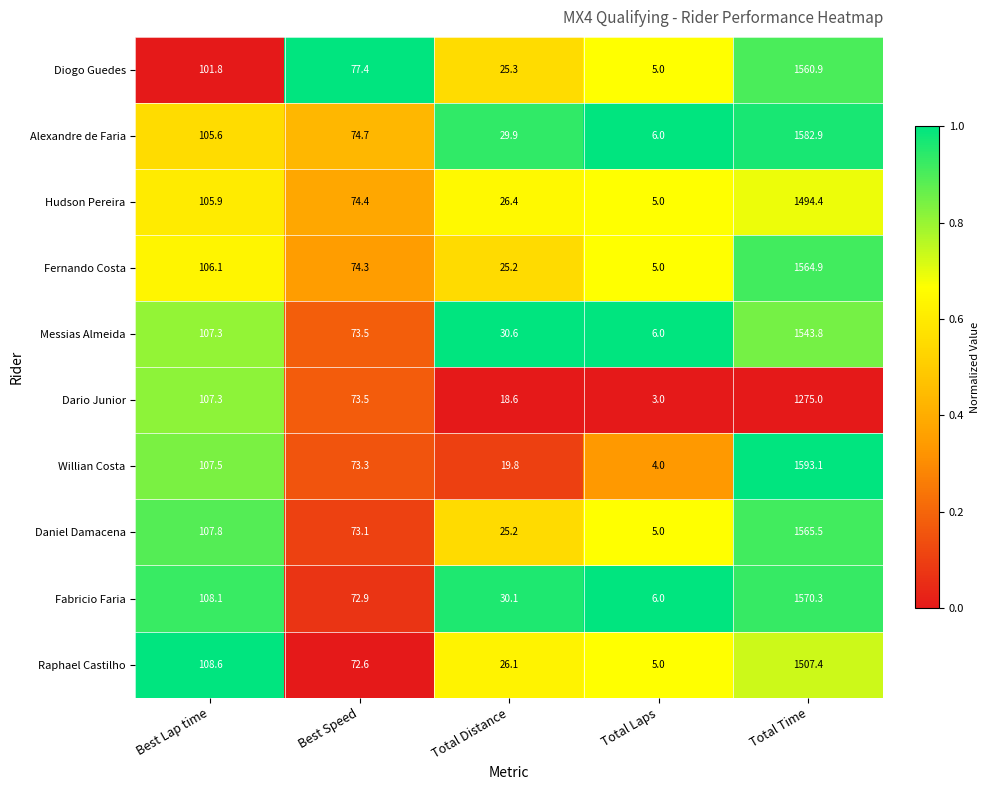

The value of Raphael Castilho at Total Time is 2079.4. True or false?

False